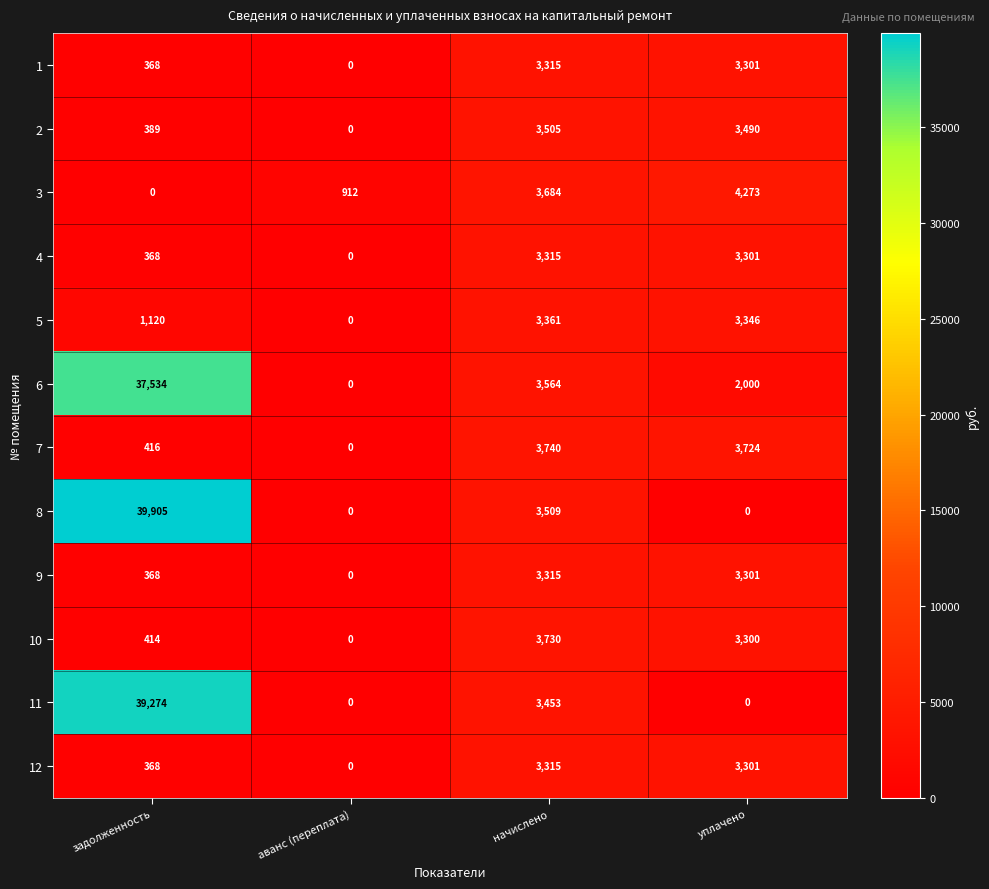

What is the difference between the 12 values at аванс (переплата) and уплачено?

3301